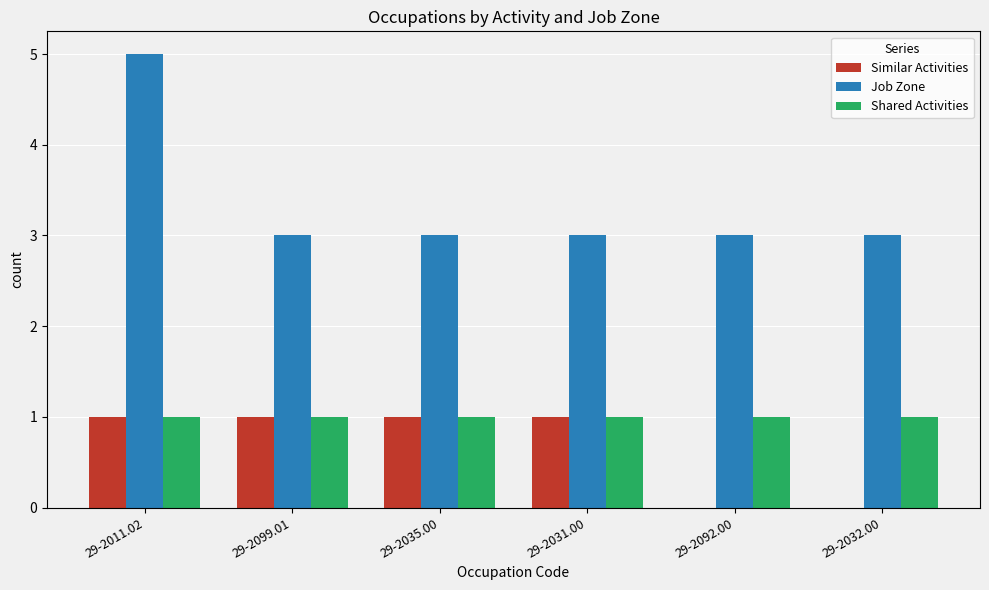

What is the spread (max minus min) of values at 29-2035.00?

2